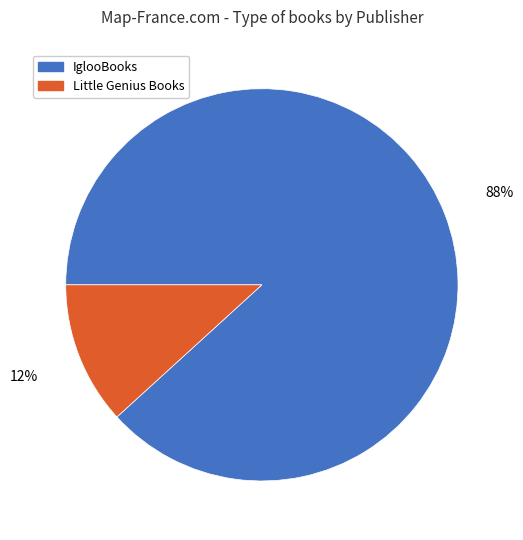

To the nearest percent, what is the difference between the largest and smallest slice percentages?

76%